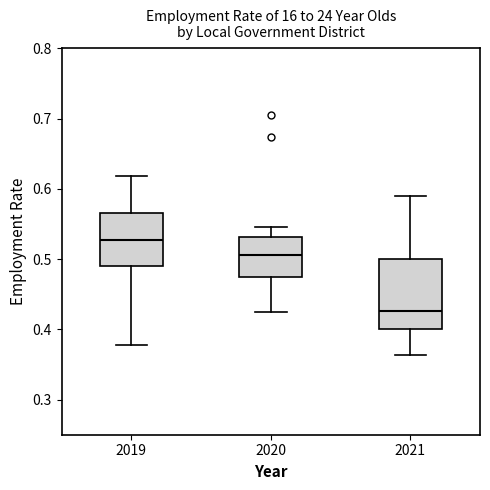

Comparing the boxes themselves (not the whiskers), which one is the tallest?

2021